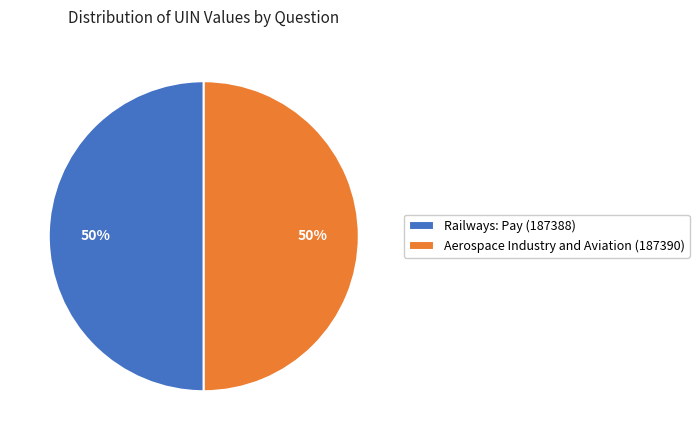

Approximately how many times larger is the value at Railways: Pay (187388) compared to Aerospace Industry and Aviation (187390)?

1.0